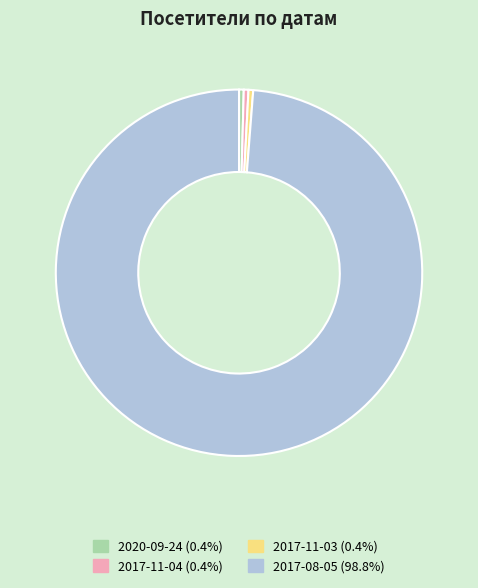

Is there any slice that represents more than half of the pie?

Yes